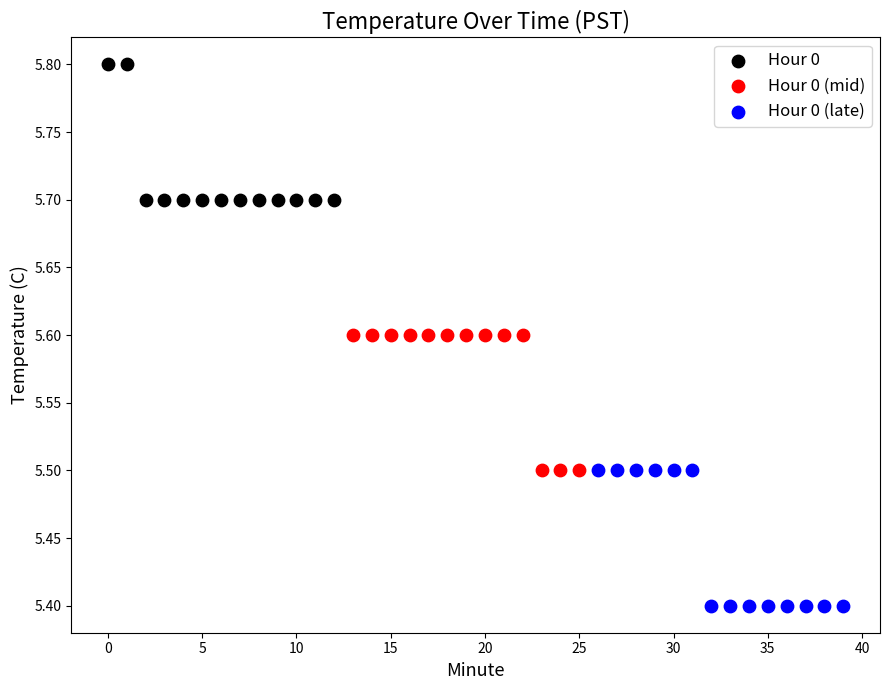

Which series contains the highest Y value?

Hour 0